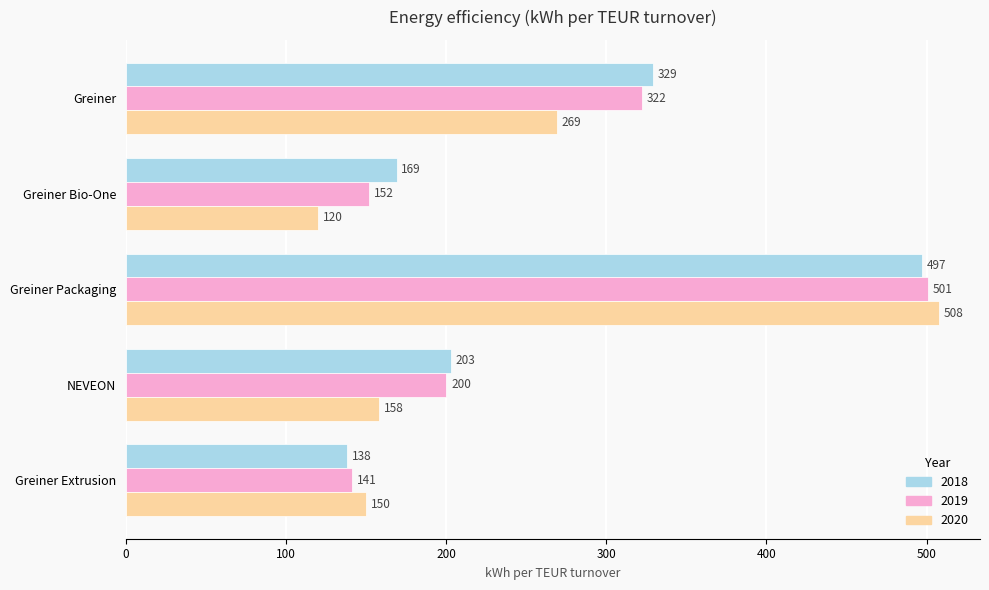

The value of 2019 at NEVEON is 200. True or false?

True